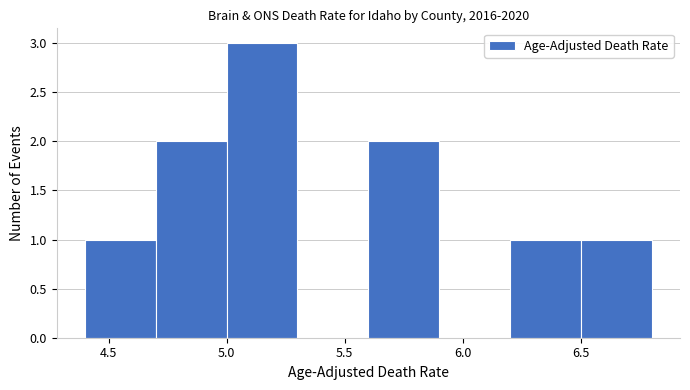

Which range on the x-axis has the tallest bar?

5.0 to 5.3